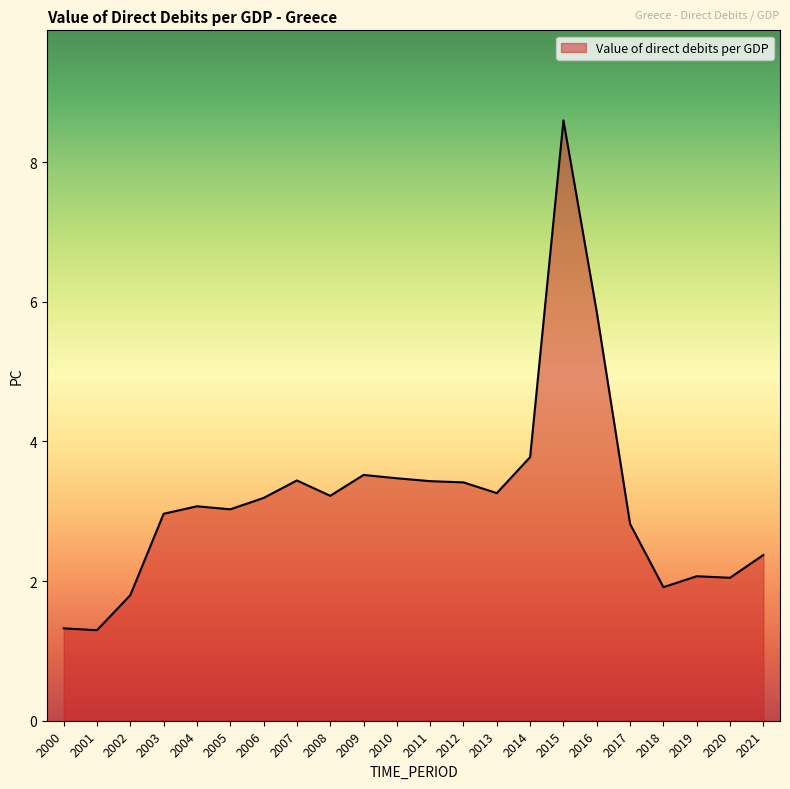

True or false: the data has more than 1 interior local peaks.

True